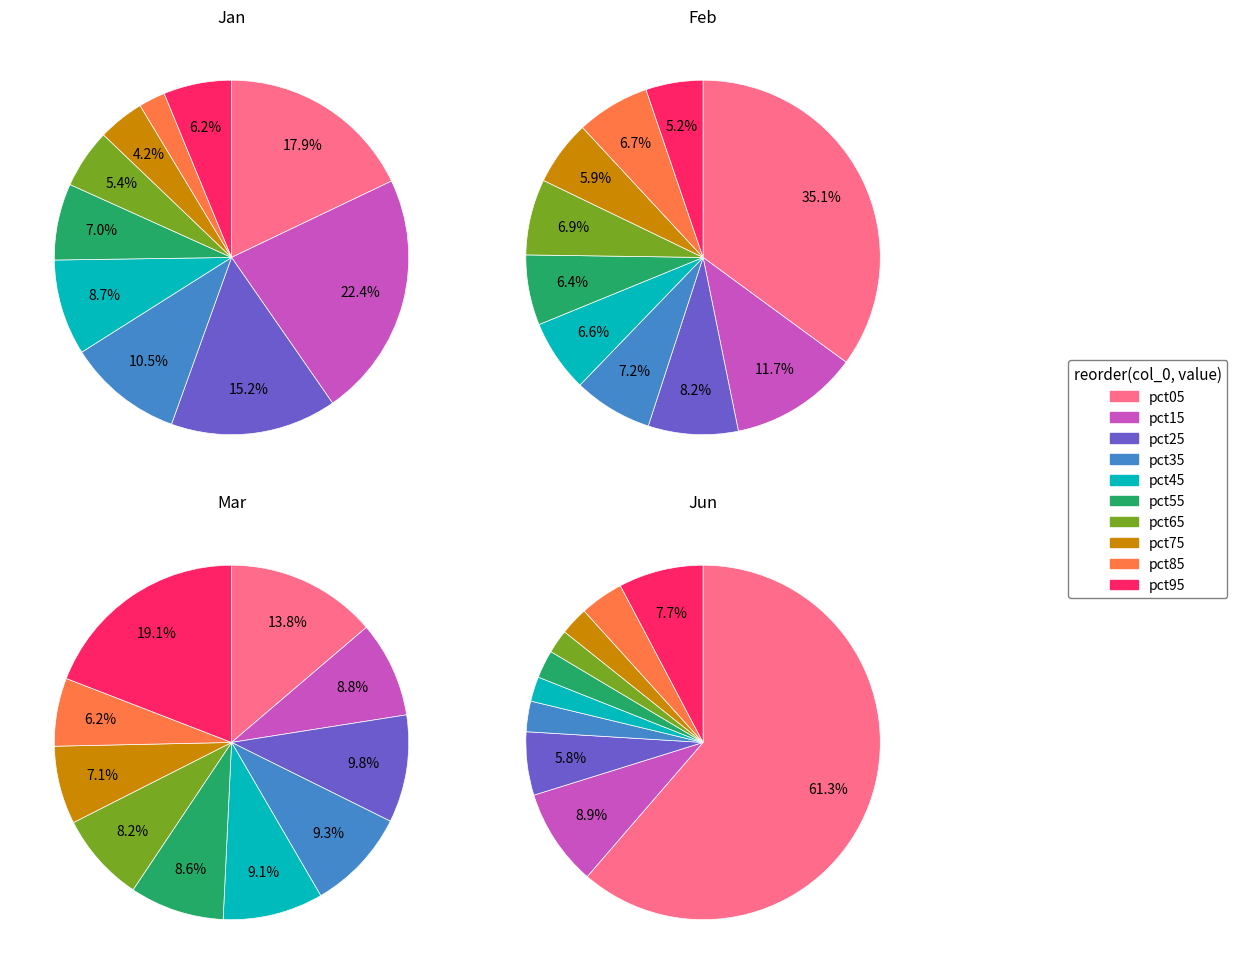

To the nearest percent, what portion does pct45 represent?

9%